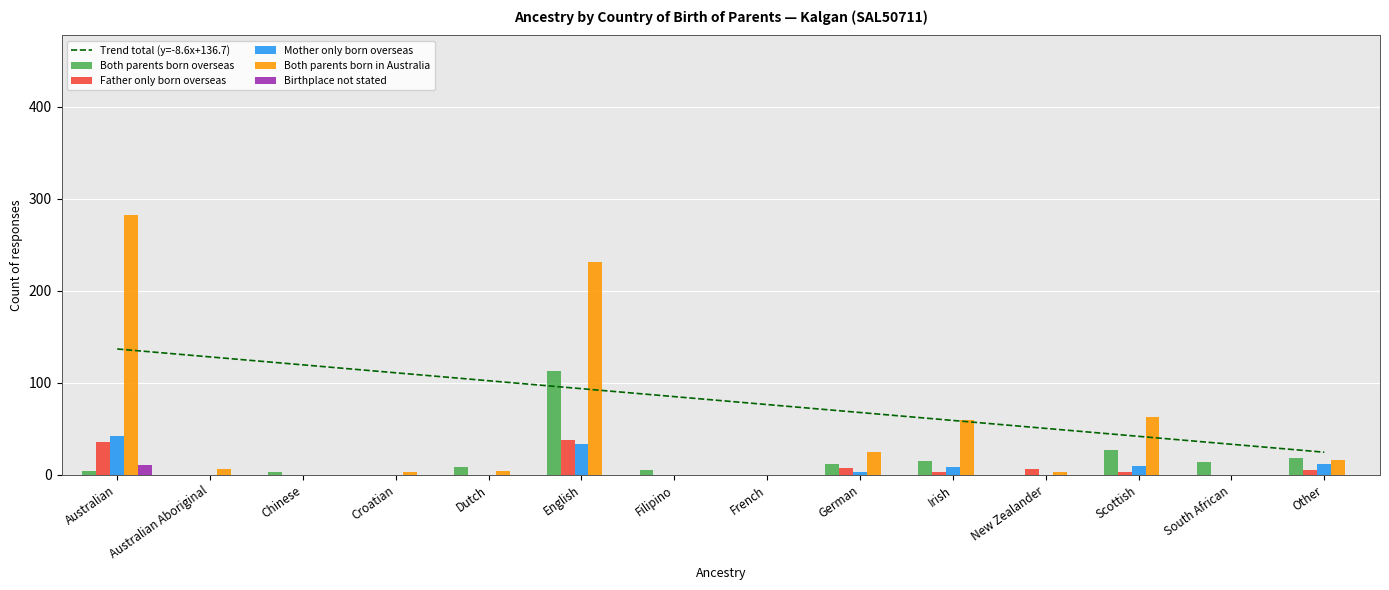

What is the label of the 6th bar from the left?

English